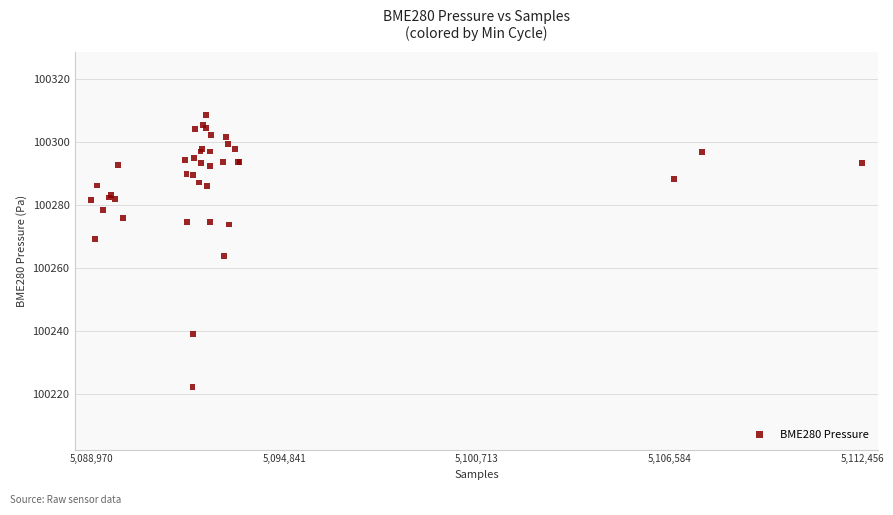

What Y value in the scatter plot is closest to 100265?

100263.7